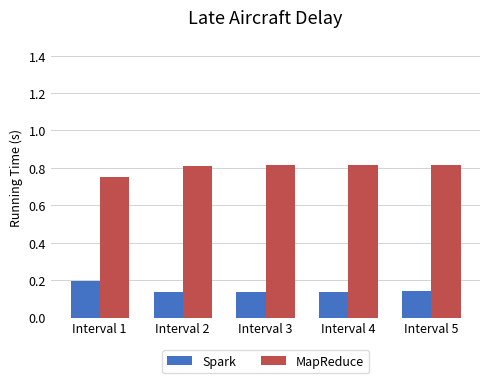

What is the spread (max minus min) of values at Interval 2?

0.7